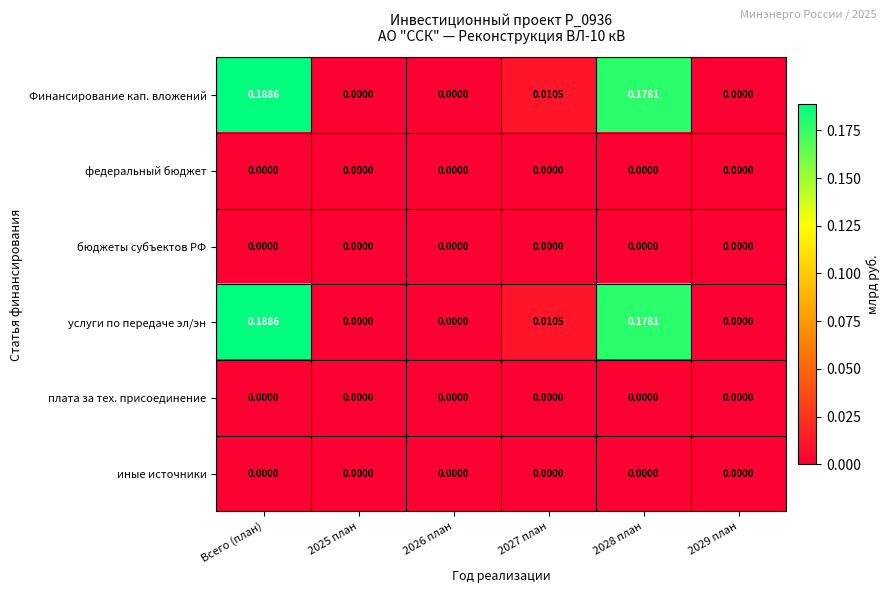

At which category is the sum across all series the highest?

Всего (план)